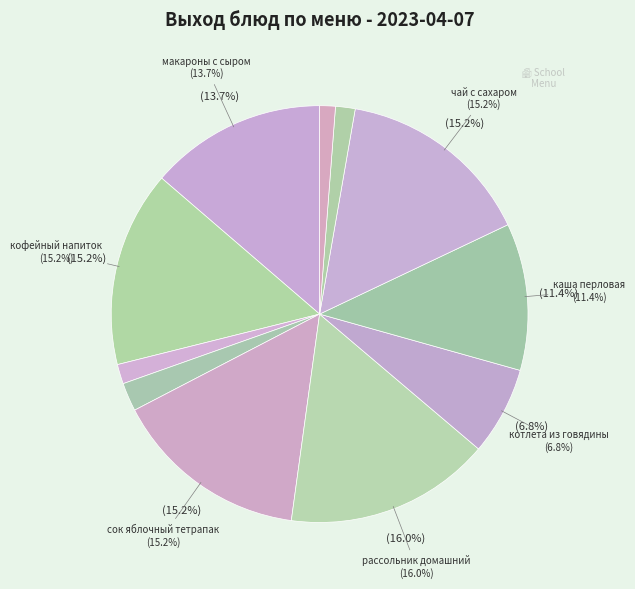

What percentage is the сок яблочный тетрапак slice, to the nearest percent?

15%